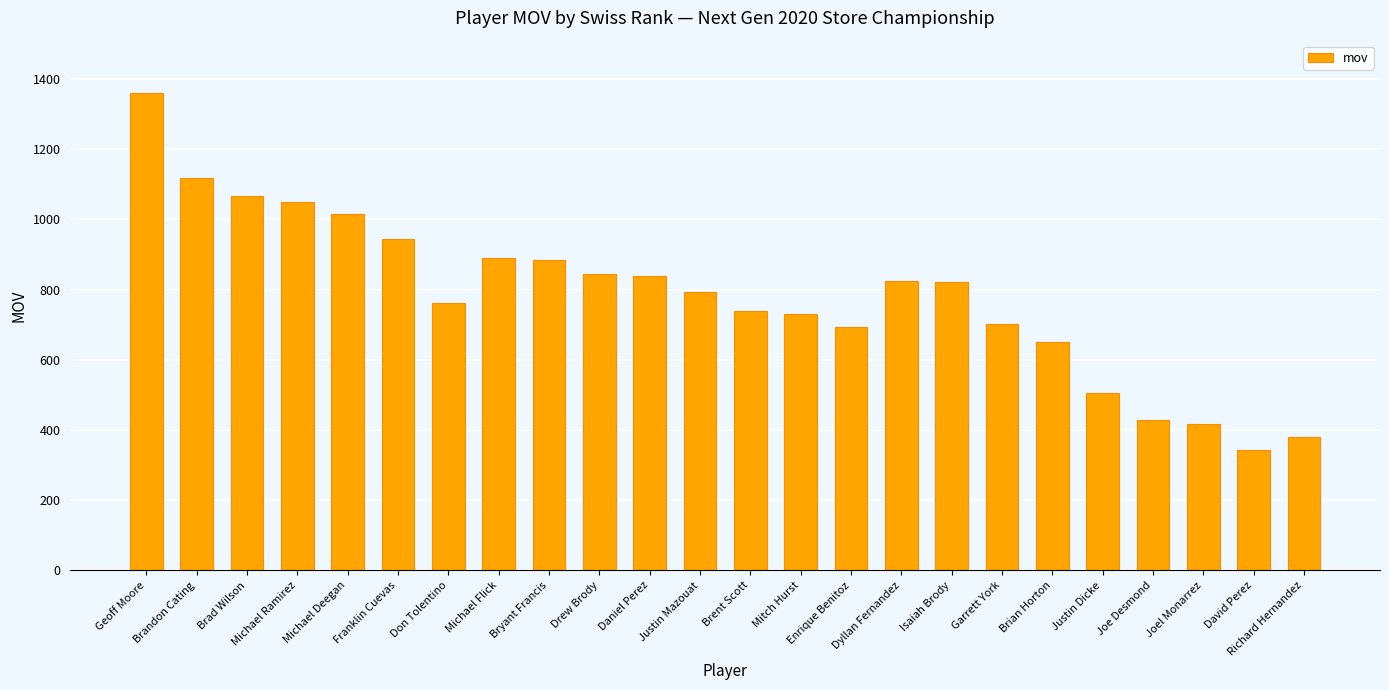

How many categories are shown in the chart?

24